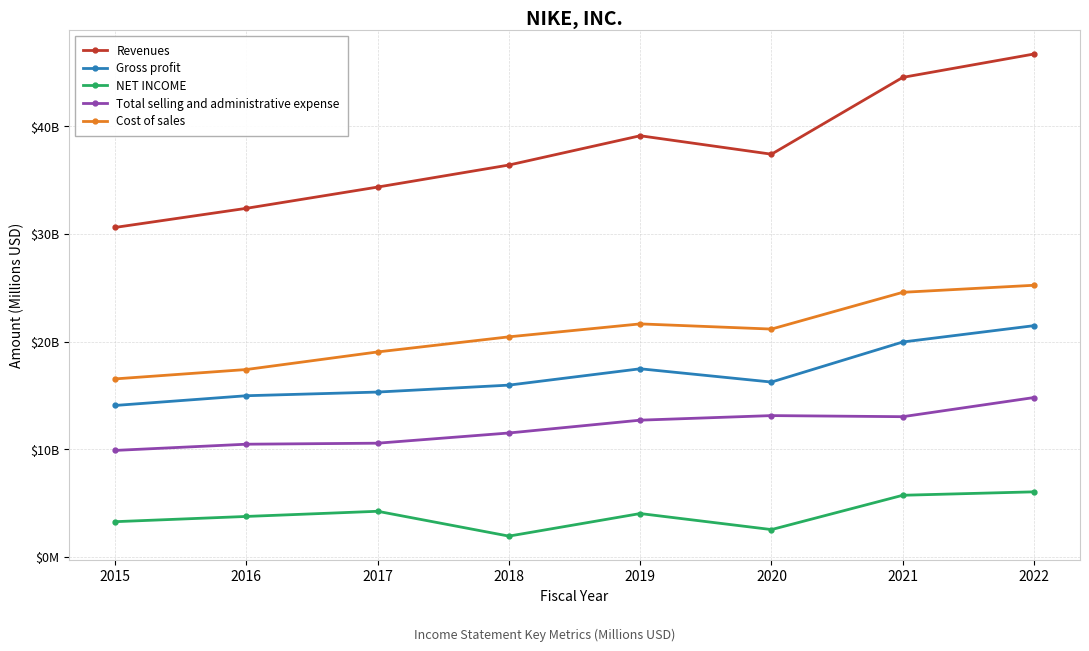

Reading right to left, list all the values displayed in this chart.

Revenues: 2022=46710	2021=44538	2020=37403	2019=39117	2018=36397	2017=34350	2016=32376	2015=30601
Gross profit: 2022=21479	2021=19962	2020=16241	2019=17474	2018=15956	2017=15312	2016=14971	2015=14067
NET INCOME: 2022=6046	2021=5727	2020=2539	2019=4029	2018=1933	2017=4240	2016=3760	2015=3273
Total selling and administrative expense: 2022=14804	2021=13025	2020=13126	2019=12702	2018=11511	2017=10563	2016=10469	2015=9892
Cost of sales: 2022=25231	2021=24576	2020=21162	2019=21643	2018=20441	2017=19038	2016=17405	2015=16534